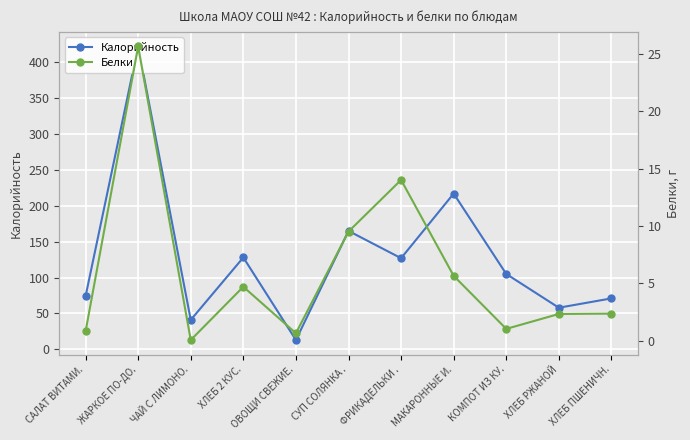

Is it true that Белки equals 2.3 at ХЛЕБ РЖАНОЙ?

True